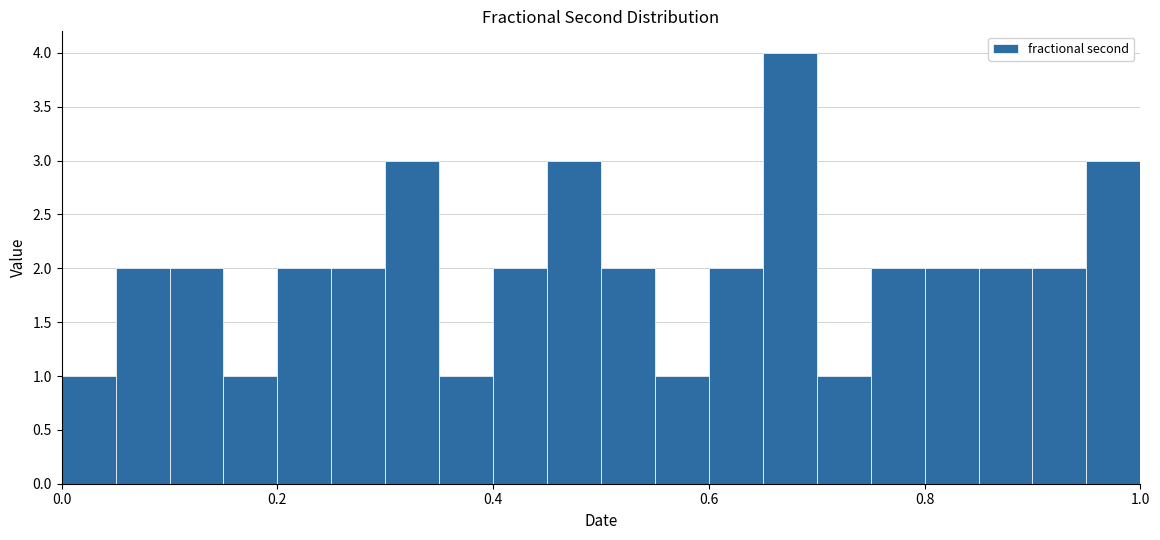

Around what value on the x-axis is the tallest bar? Give the approximate position of its centre, as read against the axis.

0.68